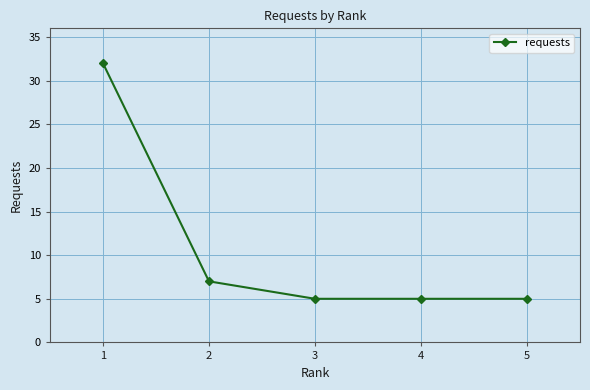

Reading right to left, extract all data points from this chart.

5=5	4=5	3=5	2=7	1=32